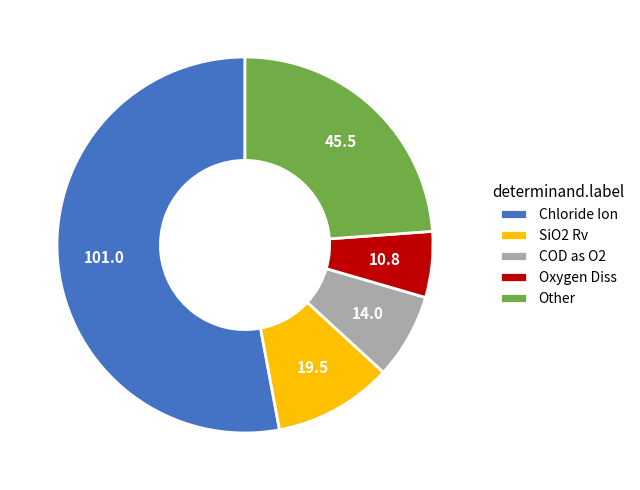

Combined, do COD as O2 and Other account for over 50%?

No